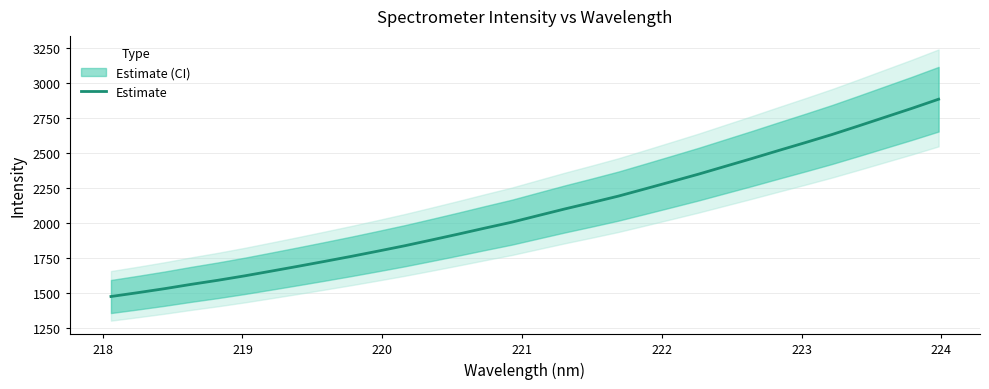

Reading right to left, extract all data points from this chart.

2886.5	2821.3	2758.6	2695.8	2634.0	2576.3	2519.9	2462.6	2406.8	2351.0	2298.2	2246.0	2194.2	2147.8	2102.8	2055.3	2007.5	1965.4	1922.4	1880.6	1839.4	1801.1	1763.5	1727.6	1692.3	1657.9	1624.0	1592.4	1563.3	1532.2	1503.7	1476.4